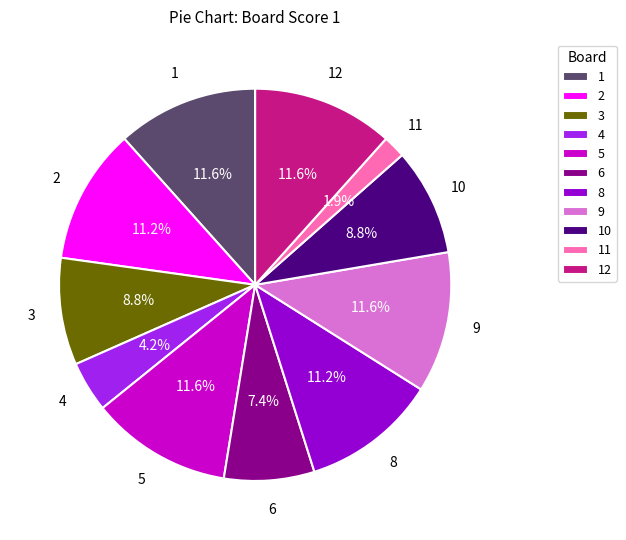

How many slices are in this pie chart?

11